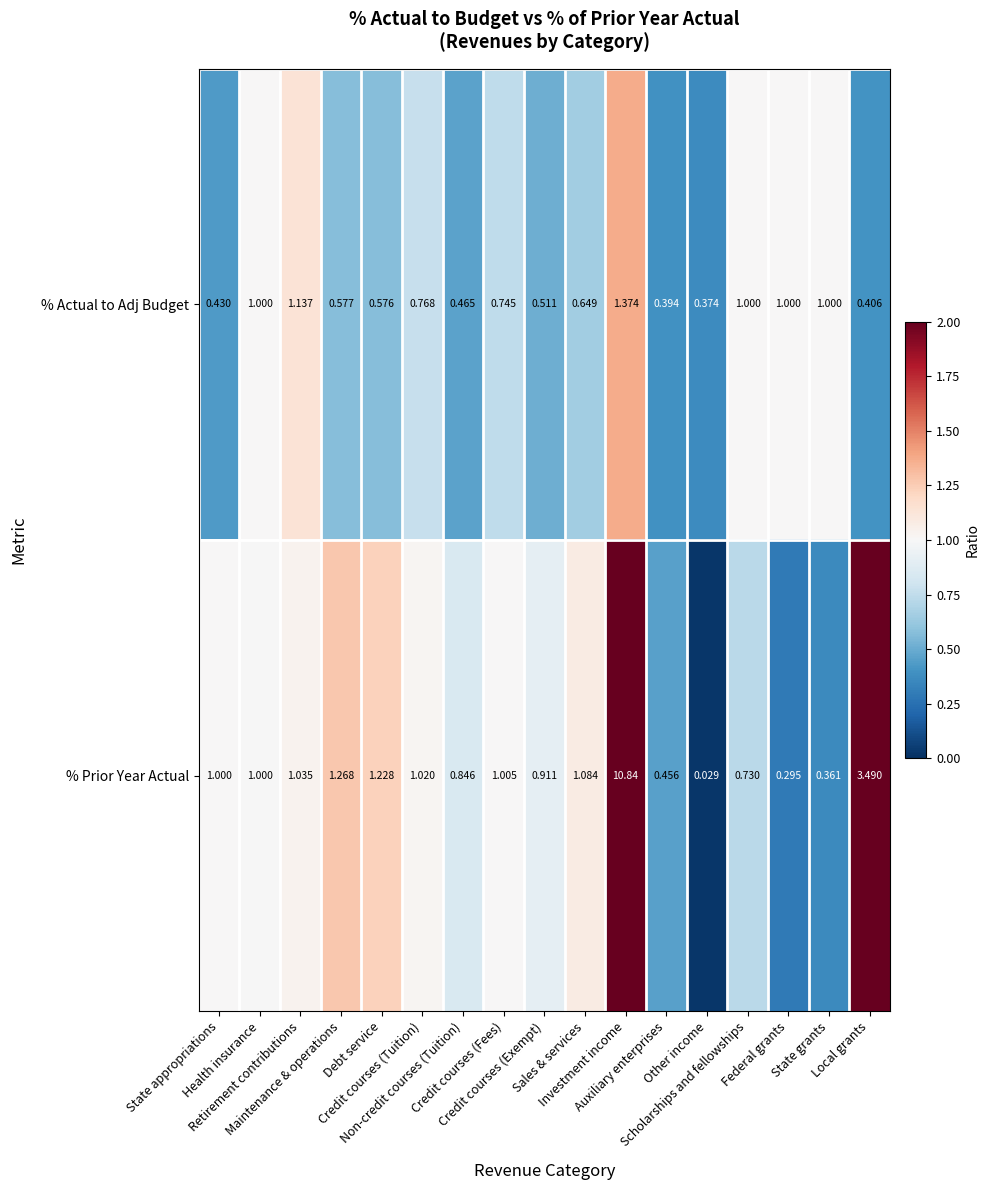

Which series has the largest range (max minus min)?

% Prior Year Actual